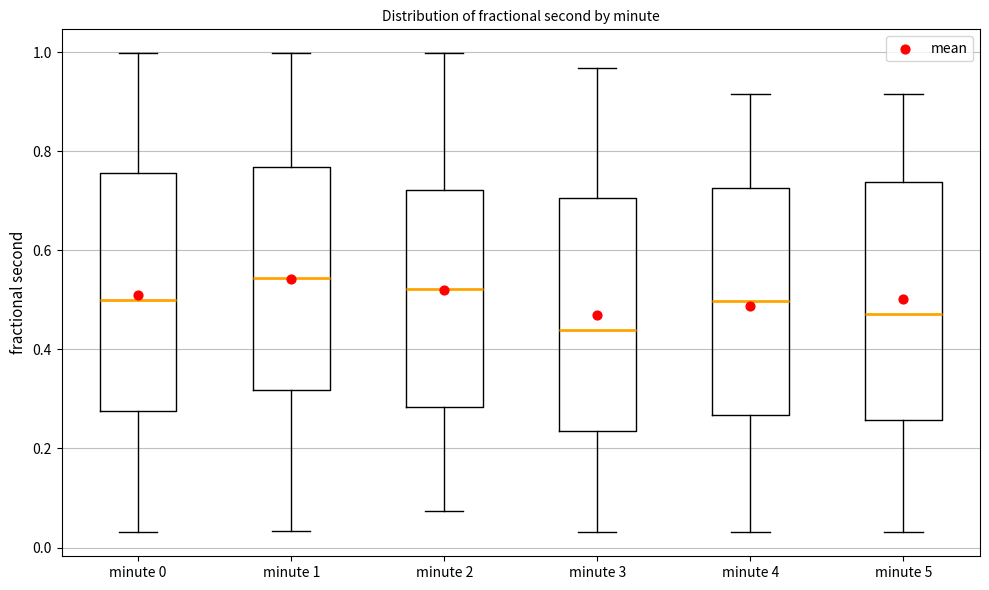

Where does the upper whisker of the box for minute 4 end on the y-axis? The values are not printed on the chart, so give them approximately, as read against the axis.

0.92